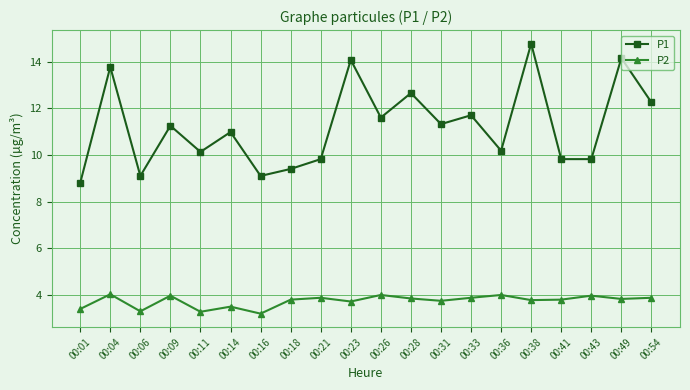

True or false: P2 and P1 cross at least once.

False